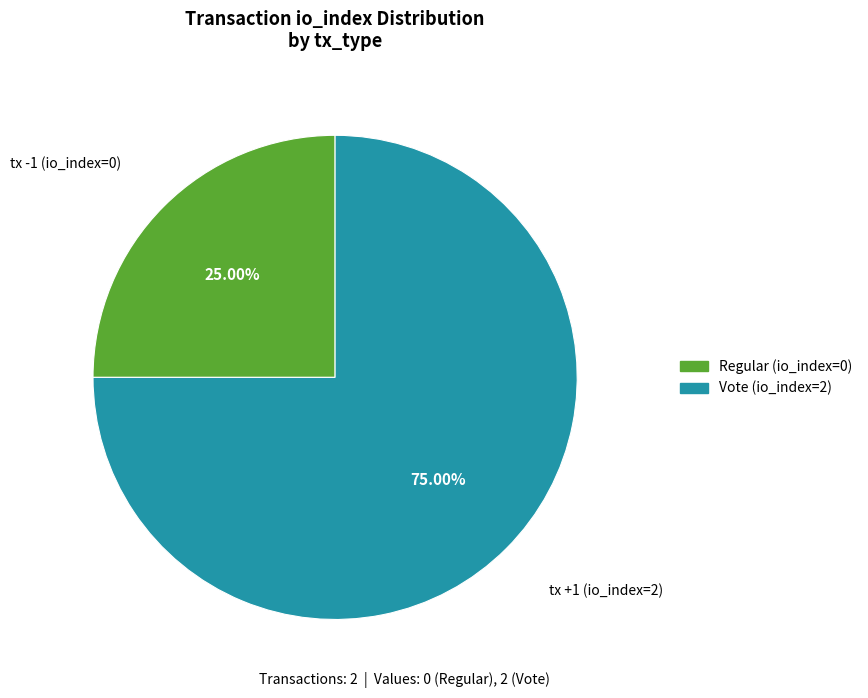

Is there a majority slice in this chart?

Yes